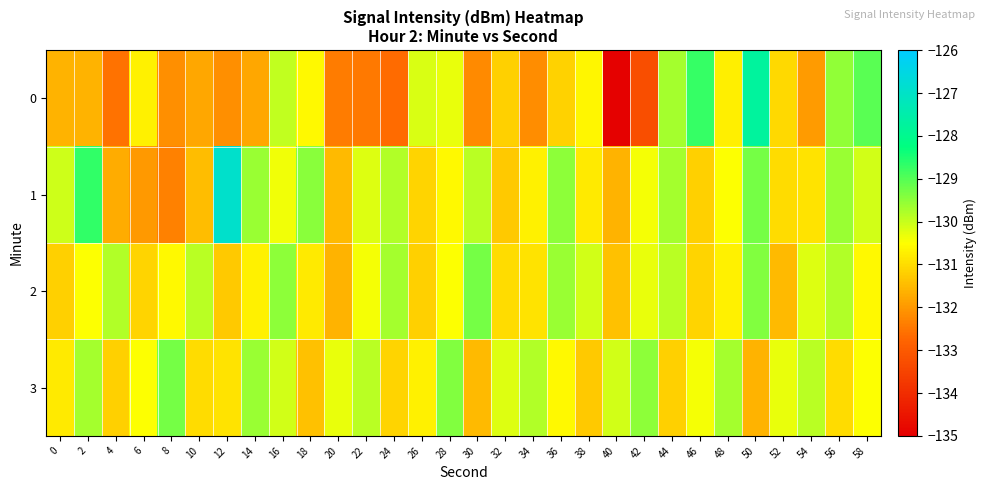

Reading left to right, transcribe all the data shown in this chart.

0: 0=-131.6	2=-131.6	4=-132.5	6=-130.7	8=-132.1	10=-131.8	12=-132.1	14=-131.8	16=-130.0	18=-130.6	20=-132.4	22=-132.4	24=-132.6	26=-130.2	28=-130.3	30=-132.2	32=-131.2	34=-132.2	36=-131.1	38=-130.6	40=-135.0	42=-133.3	44=-129.7	46=-128.7	48=-130.7	50=-127.8	52=-131.0	54=-131.9	56=-129.5	58=-129.1
1: 0=-130.1	2=-128.7	4=-131.7	6=-132.0	8=-132.3	10=-131.5	12=-126.9	14=-129.6	16=-130.4	18=-129.5	20=-131.5	22=-130.2	24=-129.8	26=-131.1	28=-130.6	30=-129.9	32=-131.3	34=-130.7	36=-129.5	38=-130.8	40=-131.6	42=-130.4	44=-129.7	46=-131.2	48=-130.5	50=-129.3	52=-131.0	54=-130.9	56=-129.6	58=-130.1
2: 0=-131.2	2=-130.5	4=-129.8	6=-131.1	8=-130.6	10=-129.9	12=-131.3	14=-130.7	16=-129.5	18=-130.8	20=-131.6	22=-130.4	24=-129.7	26=-131.2	28=-130.5	30=-129.3	32=-131.0	34=-130.9	36=-129.6	38=-130.1	40=-131.4	42=-130.3	44=-129.9	46=-131.1	48=-130.7	50=-129.4	52=-131.5	54=-130.2	56=-129.8	58=-130.6
3: 0=-130.8	2=-129.7	4=-131.2	6=-130.5	8=-129.3	10=-131.0	12=-130.9	14=-129.6	16=-130.1	18=-131.4	20=-130.3	22=-129.9	24=-131.1	26=-130.7	28=-129.4	30=-131.5	32=-130.2	34=-129.8	36=-130.6	38=-131.3	40=-130.1	42=-129.5	44=-131.2	46=-130.4	48=-129.7	50=-131.6	52=-130.3	54=-129.9	56=-131.0	58=-130.5